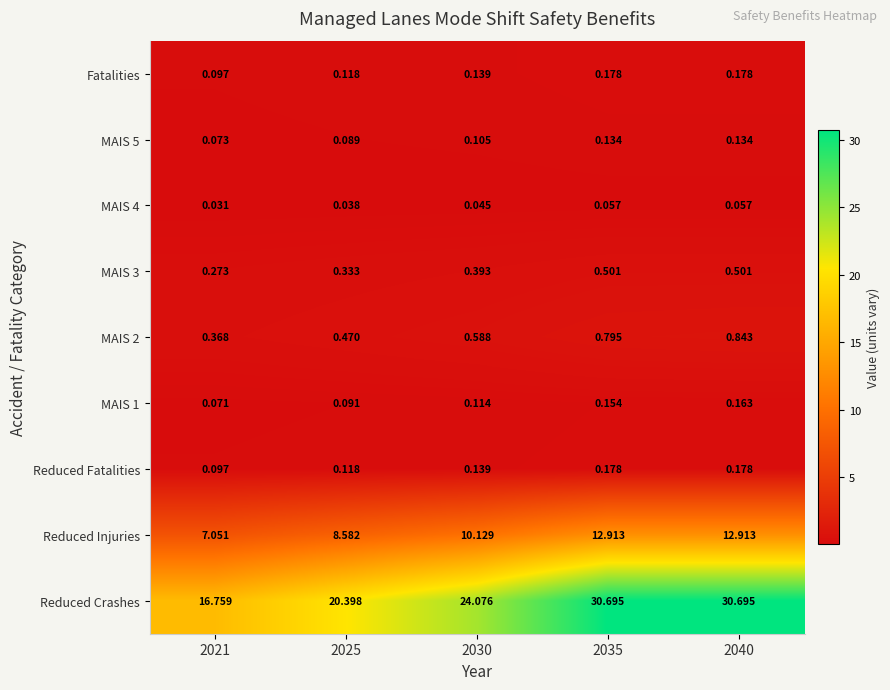

Which series has the widest spread of values?

Reduced Crashes